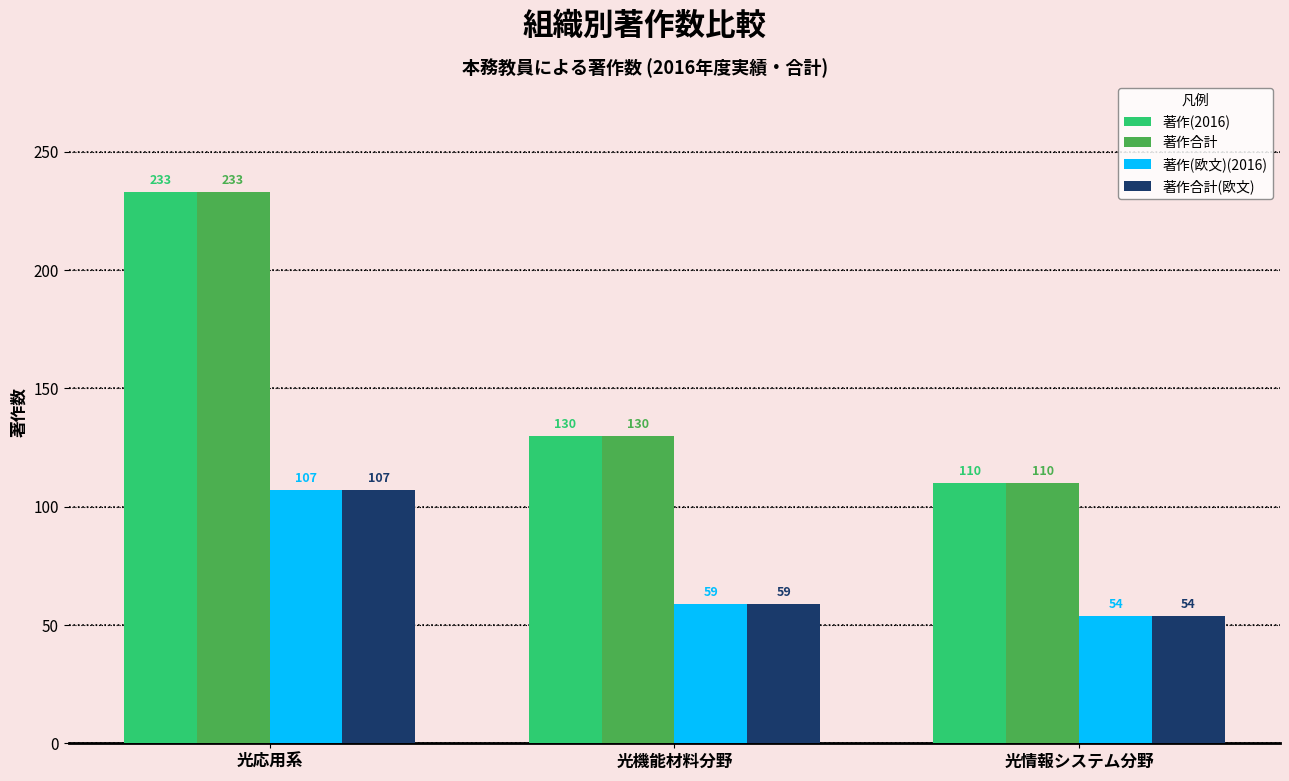

At how many categories does at least one series exceed 203?

1